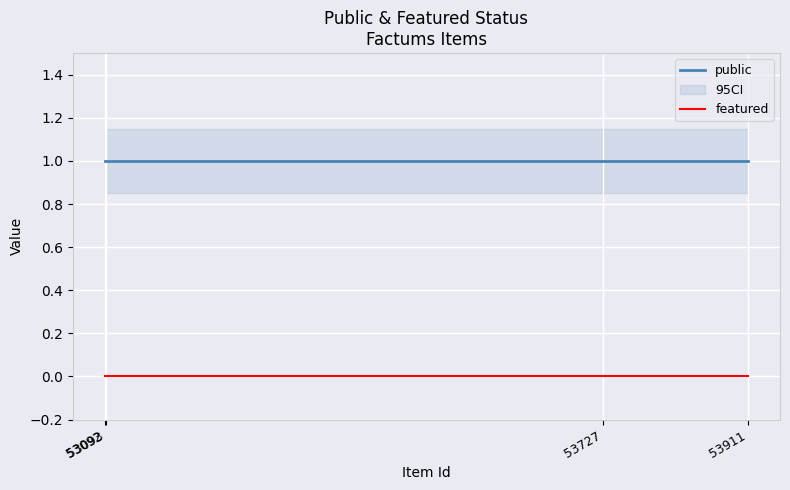

Reading left to right, extract all data points from this chart.

public: 1	1	1	1
featured: 0	0	0	0